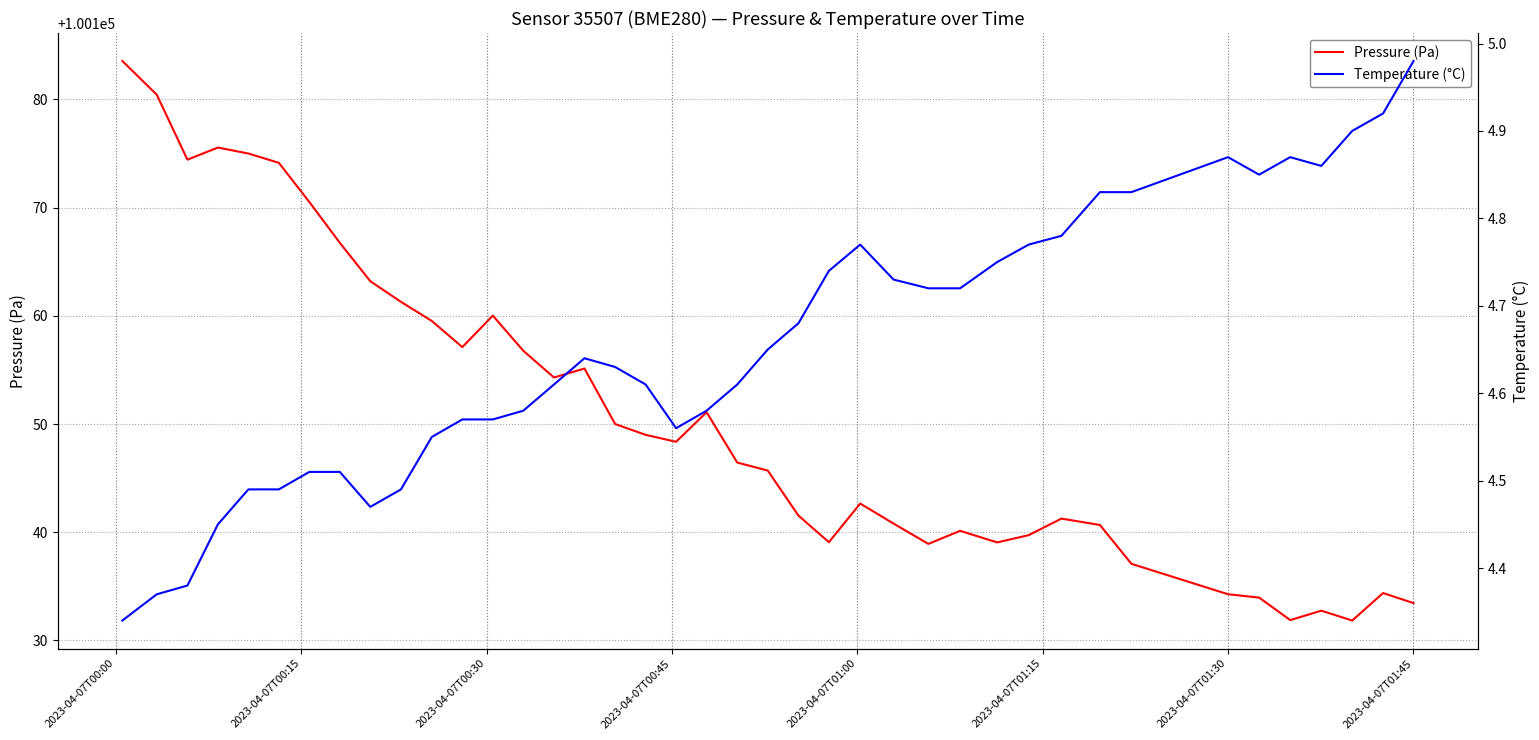

Rank the series by their maximum value, from lowest to highest.

Temperature (°C), Pressure (Pa)